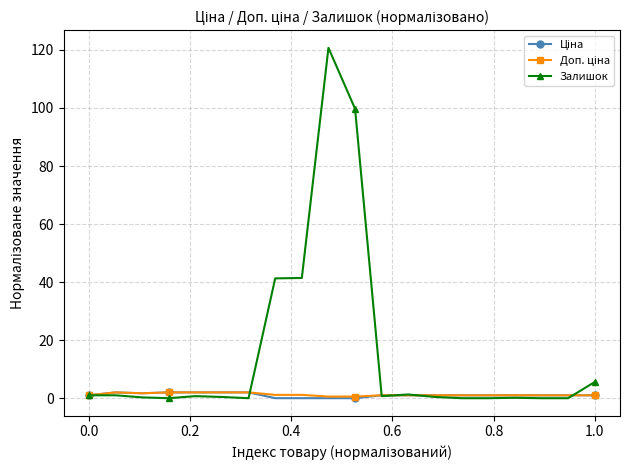

Is this an area chart (filled region under the line)?

No